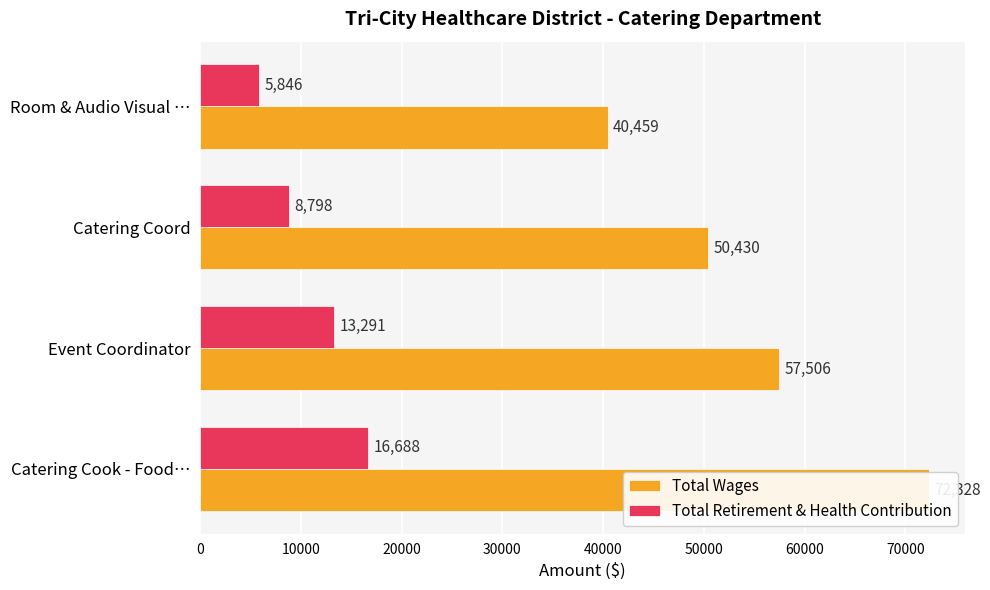

Rank the series by their maximum value, from lowest to highest.

Total Retirement & Health Contribution, Total Wages